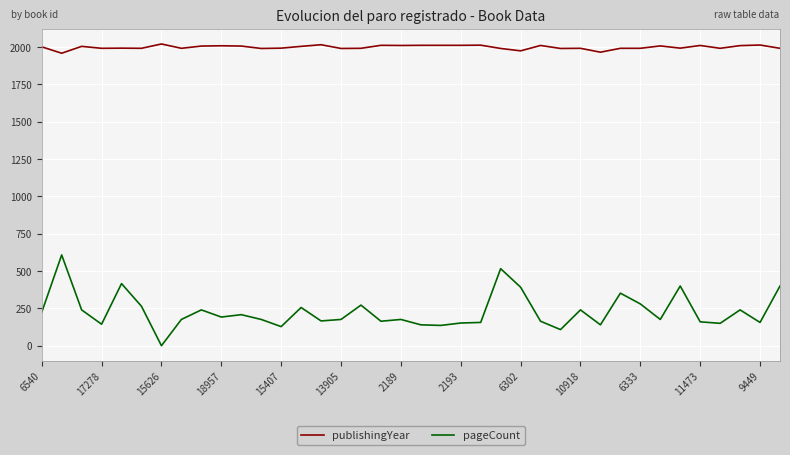

True or false: publishingYear has more than 0 points higher than both neighbors.

True